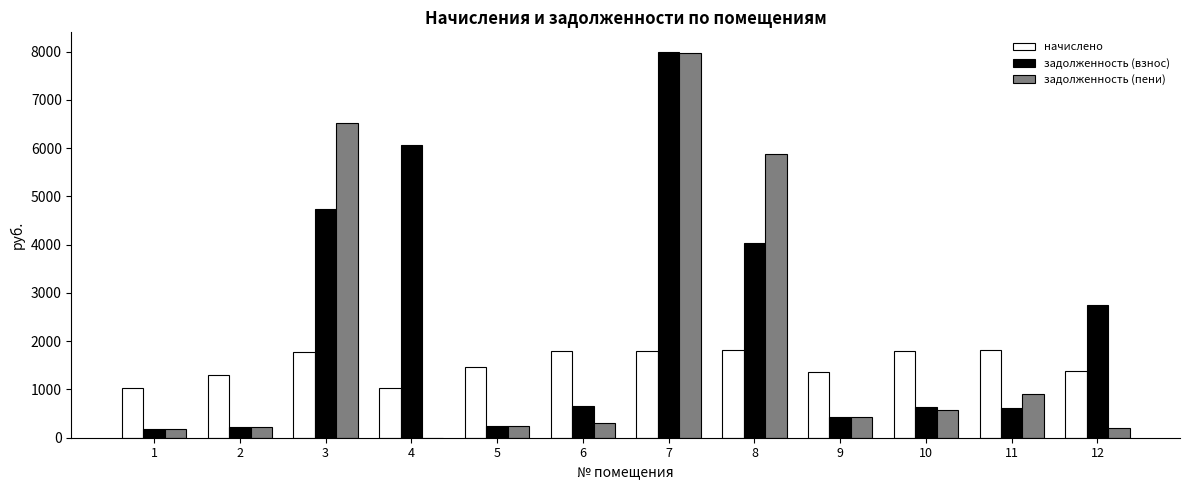

The value of задолженность (пени) at 2 is 215.0. True or false?

True